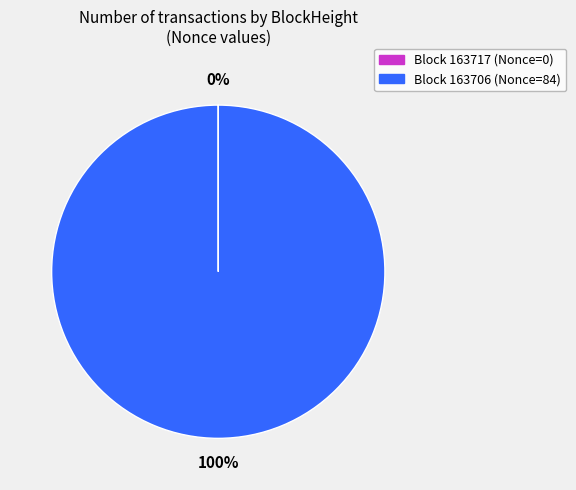

Is there a majority slice in this chart?

Yes